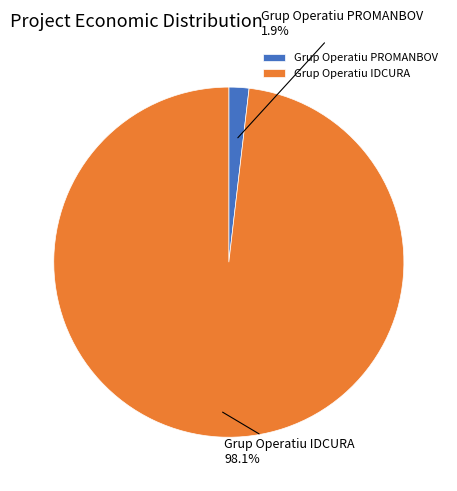

Which slice is the smallest?

Grup Operatiu PROMANBOV